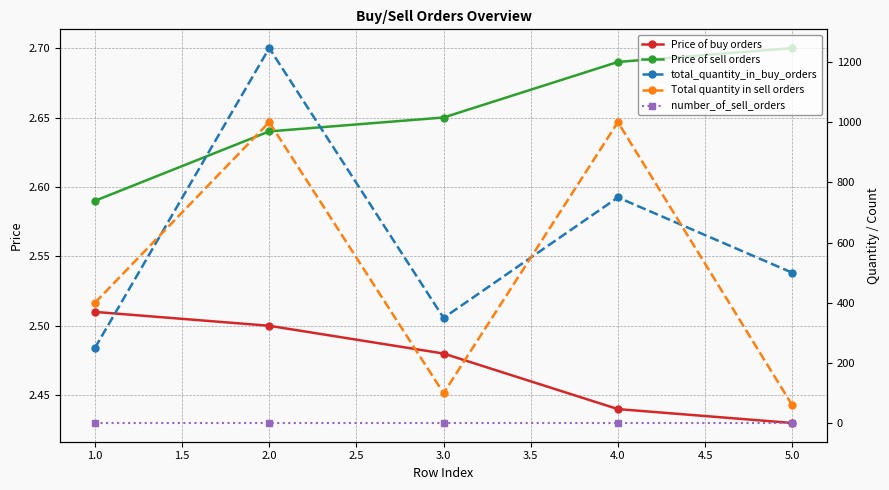

Is it true that Price of buy orders equals 2.5 at 2.0?

True